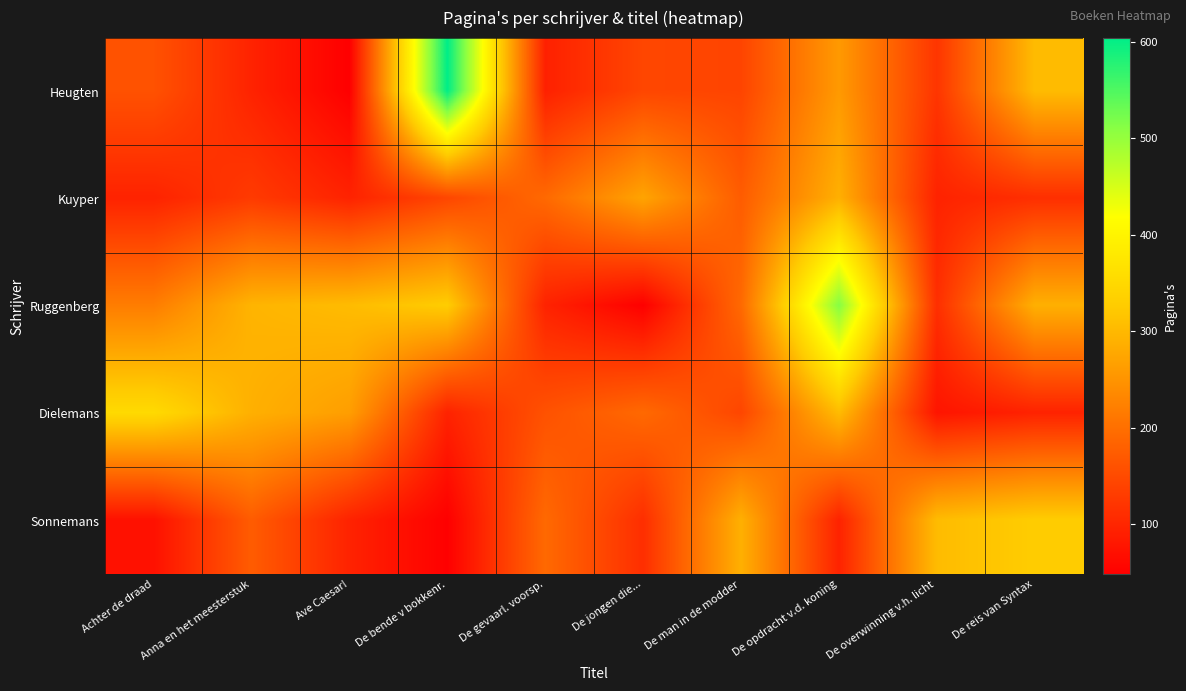

At which category does the chart reach its minimum across all series?

Ave Caesar!